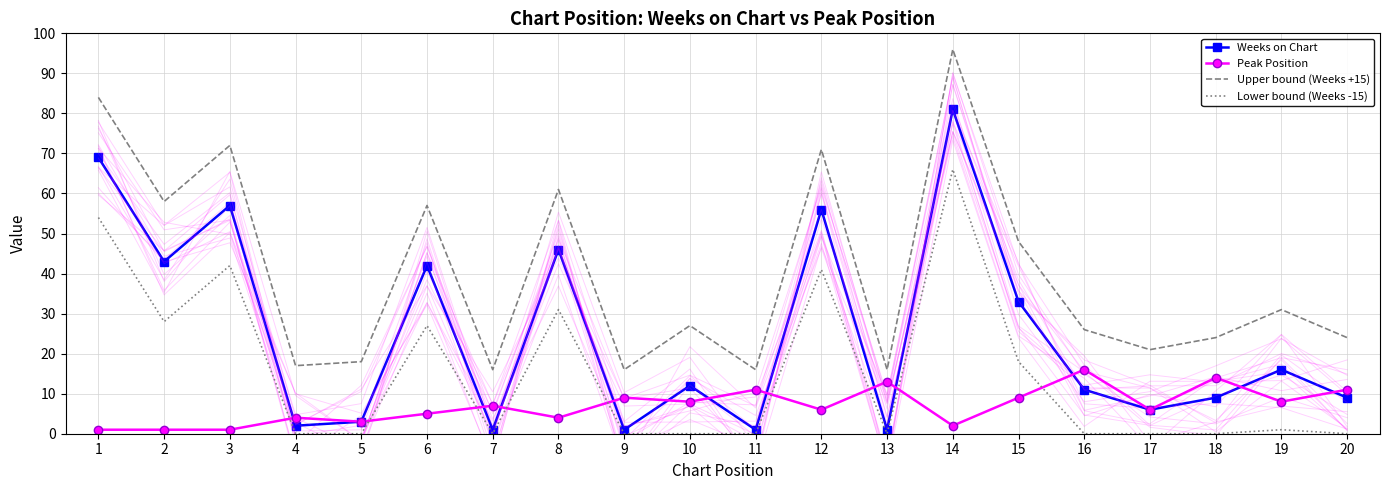

What are all the series names shown in the legend?

Weeks on Chart, Peak Position, Upper bound (Weeks +15), Lower bound (Weeks -15)